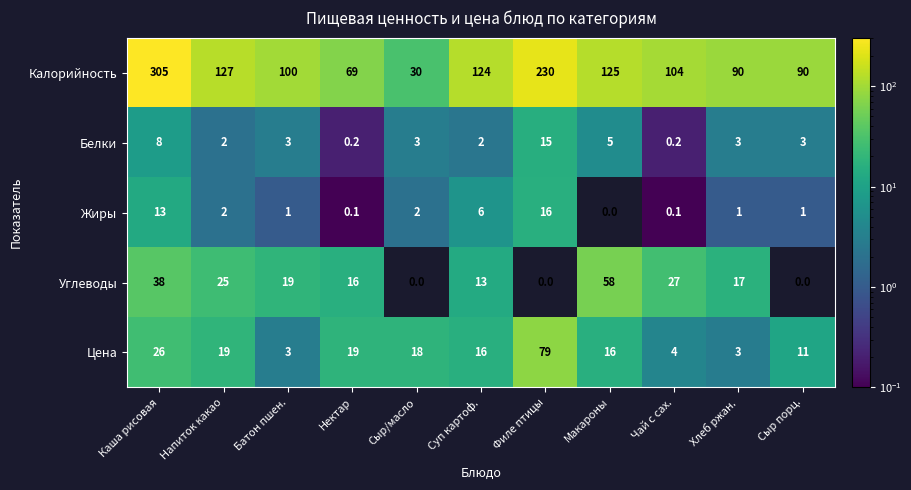

List the series in order of their peak value, highest first.

Калорийность, Цена, Углеводы, Жиры, Белки